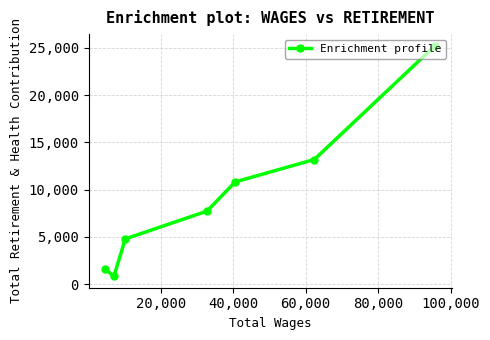

What is the value of the 7th point from the left?

25238